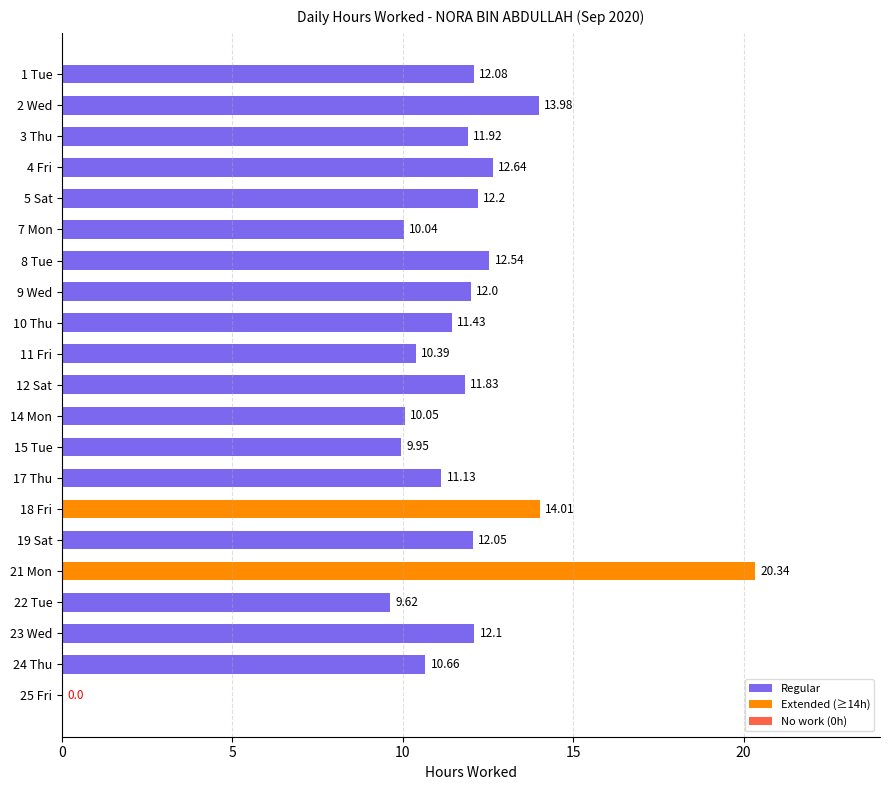

What is the change in value from 1 Tue to 2 Wed?

+1.9